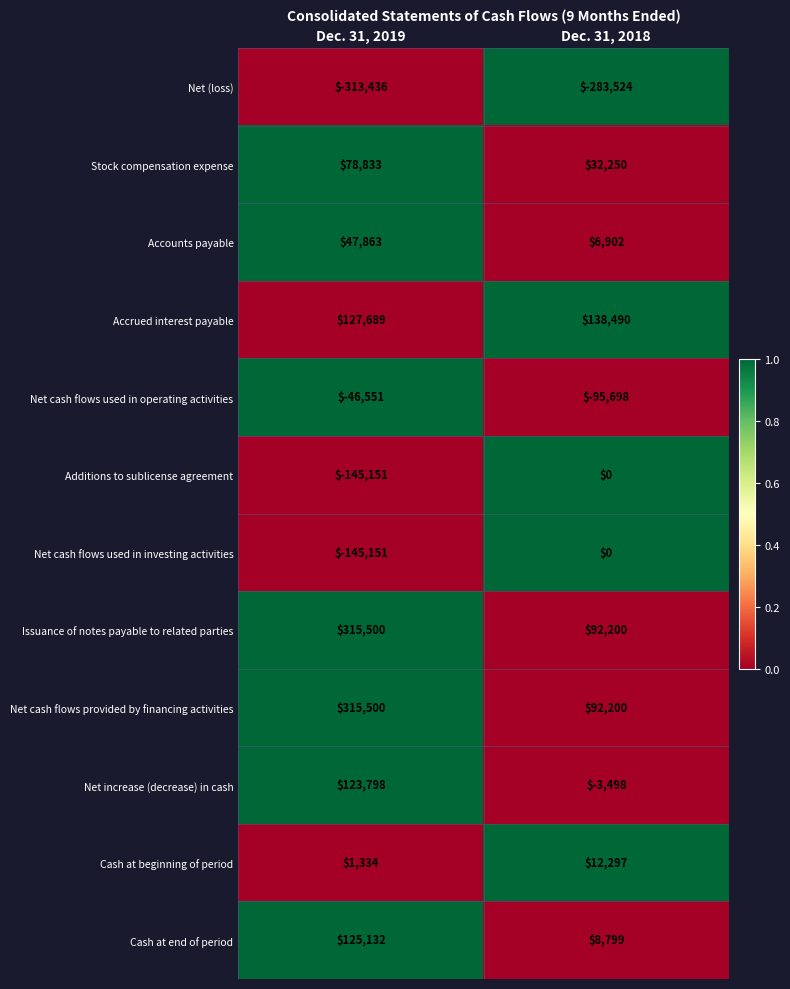

Is it true that Accounts payable equals 9716 at Dec. 31, 2018?

False